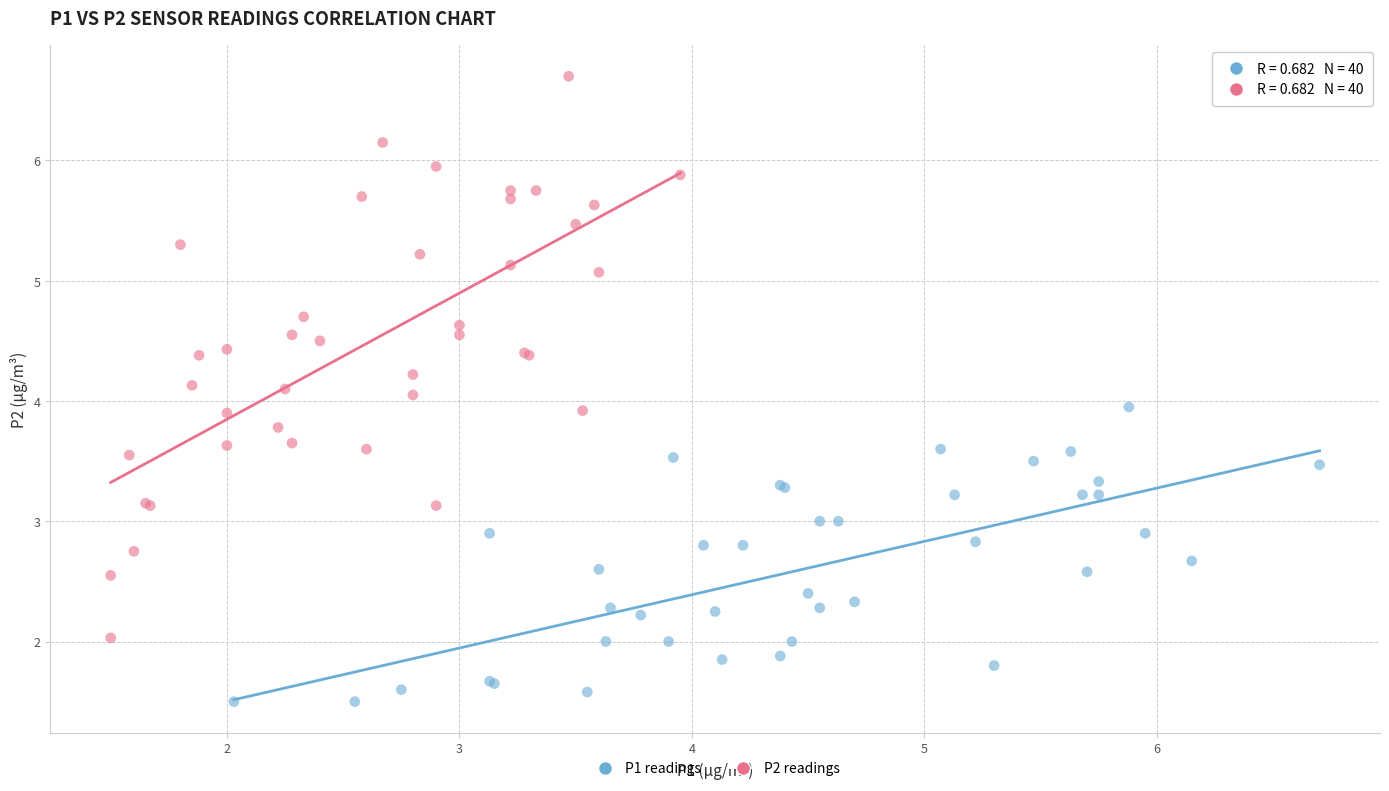

Which series reaches the maximum Y coordinate?

P2 readings